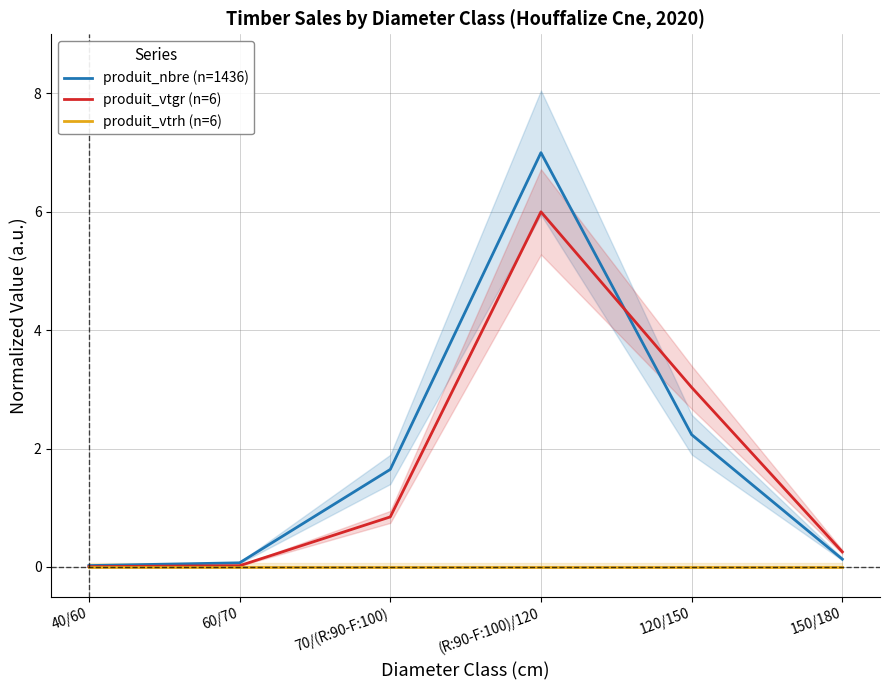

At which label does produit_vtgr (n=6) reach its peak?

(R:90-F:100)/120